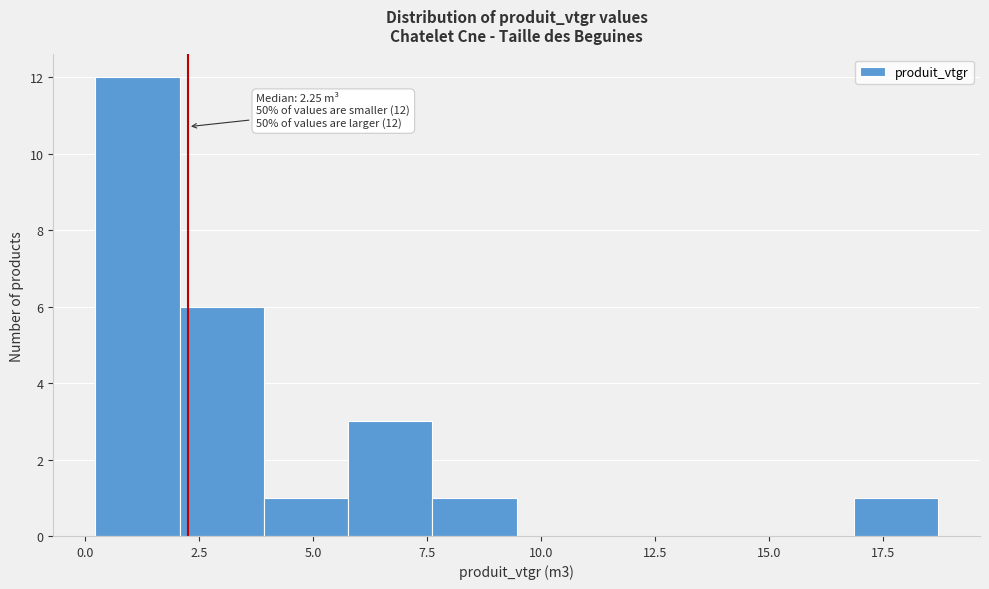

Around what value on the x-axis is the tallest bar? Give the approximate position of its centre, as read against the axis.

1.0